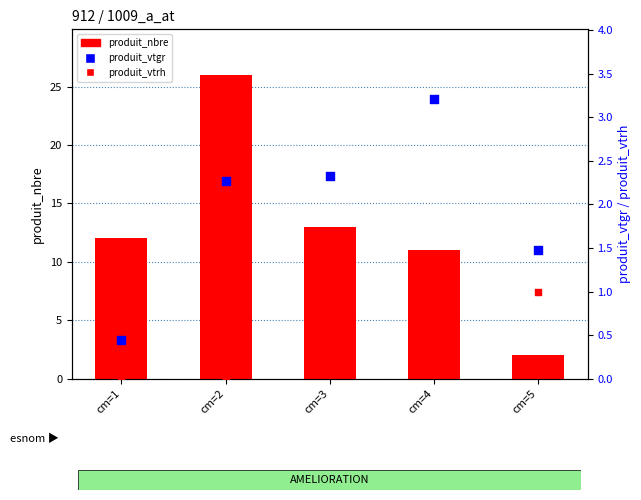

What is the total value across all series at cm=1?

12.4